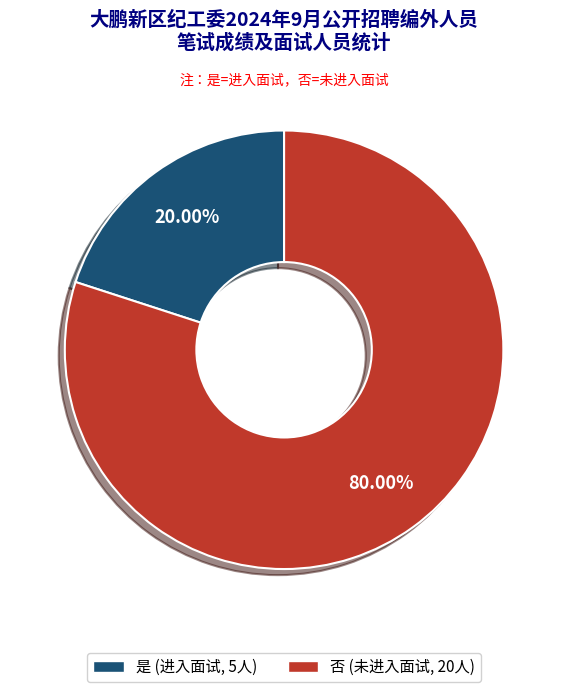

Count the number of slices in the pie.

2